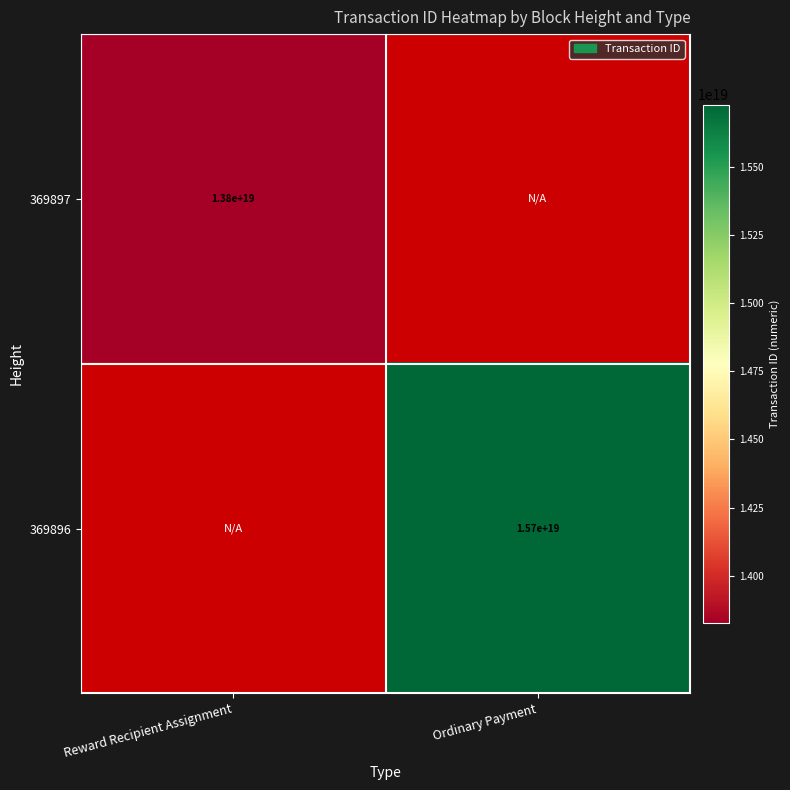

The 369897 series shows 4066668490383543296 at Reward Recipient Assignment. True or false?

False